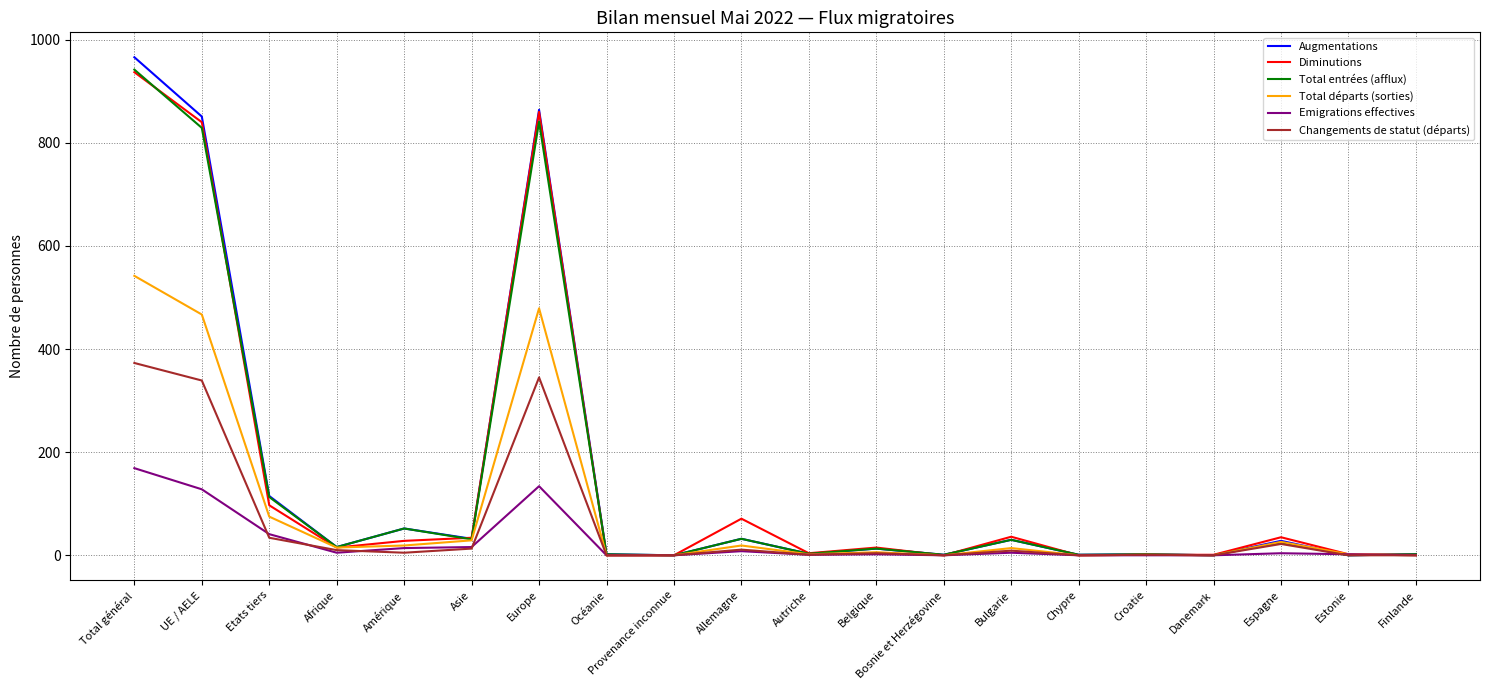

Which series has the largest range (max minus min)?

Augmentations